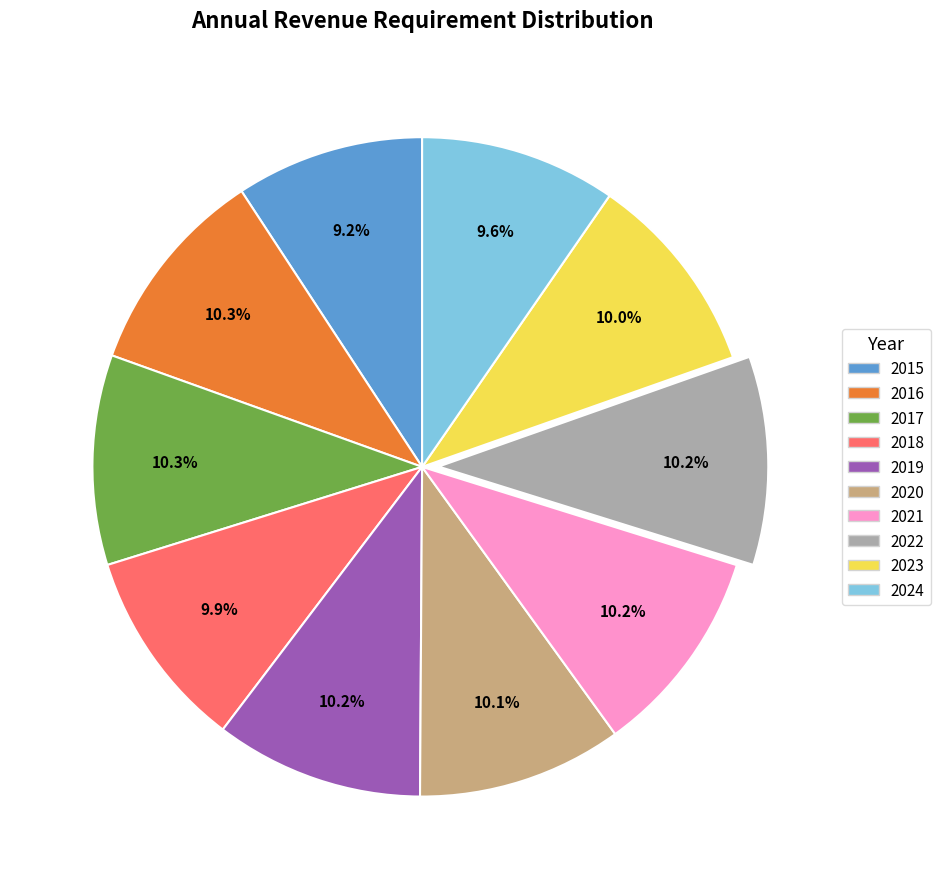

Combined, do 2017 and 2022 account for over 50%?

No